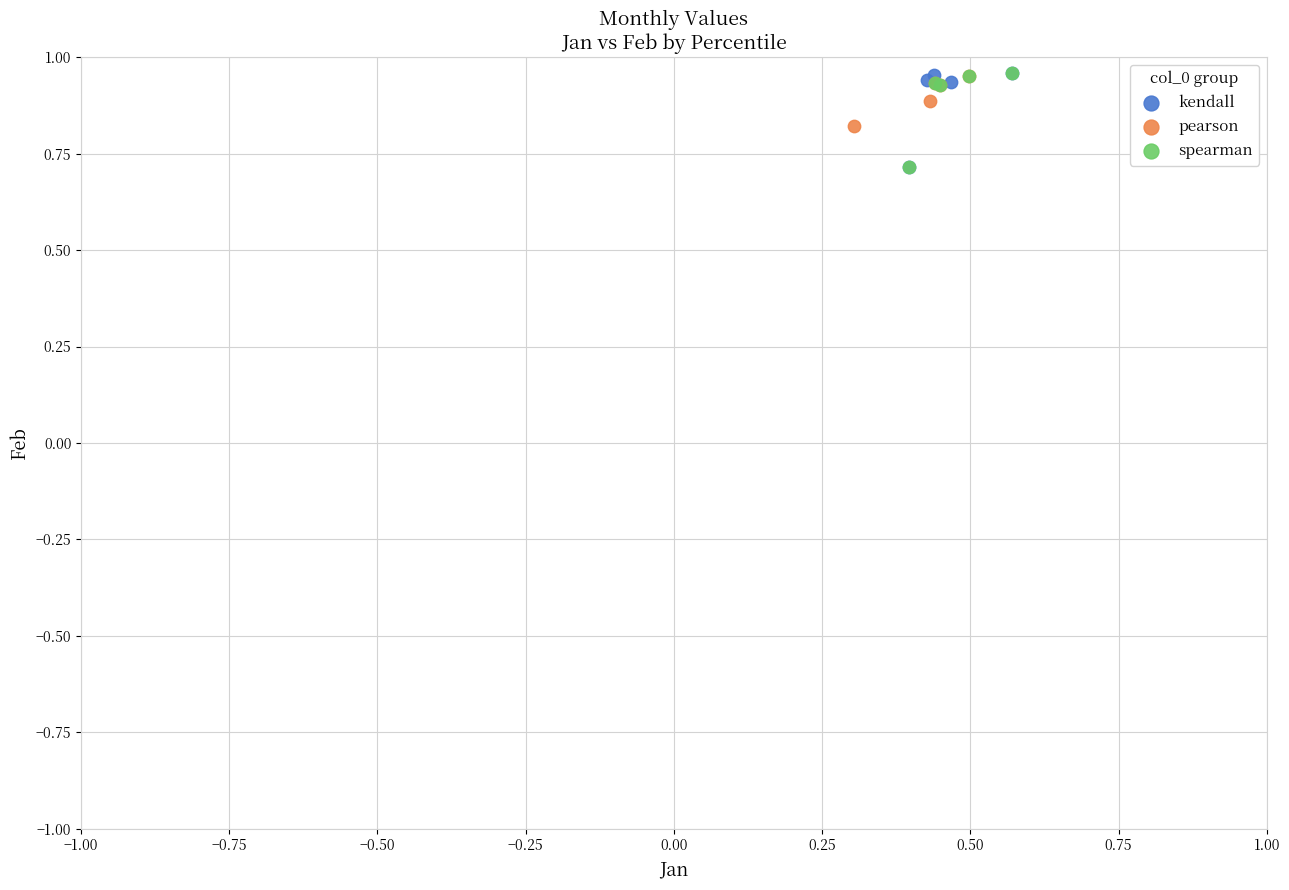

What are all the series names shown in the legend?

kendall, pearson, spearman